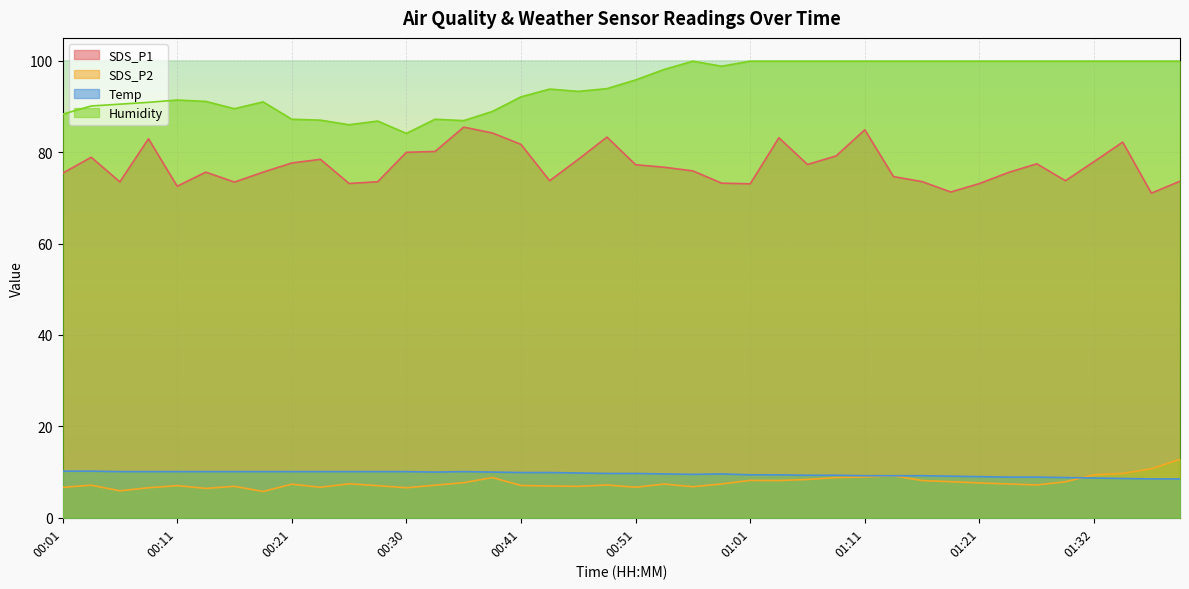

Which series has the largest range (max minus min)?

Humidity